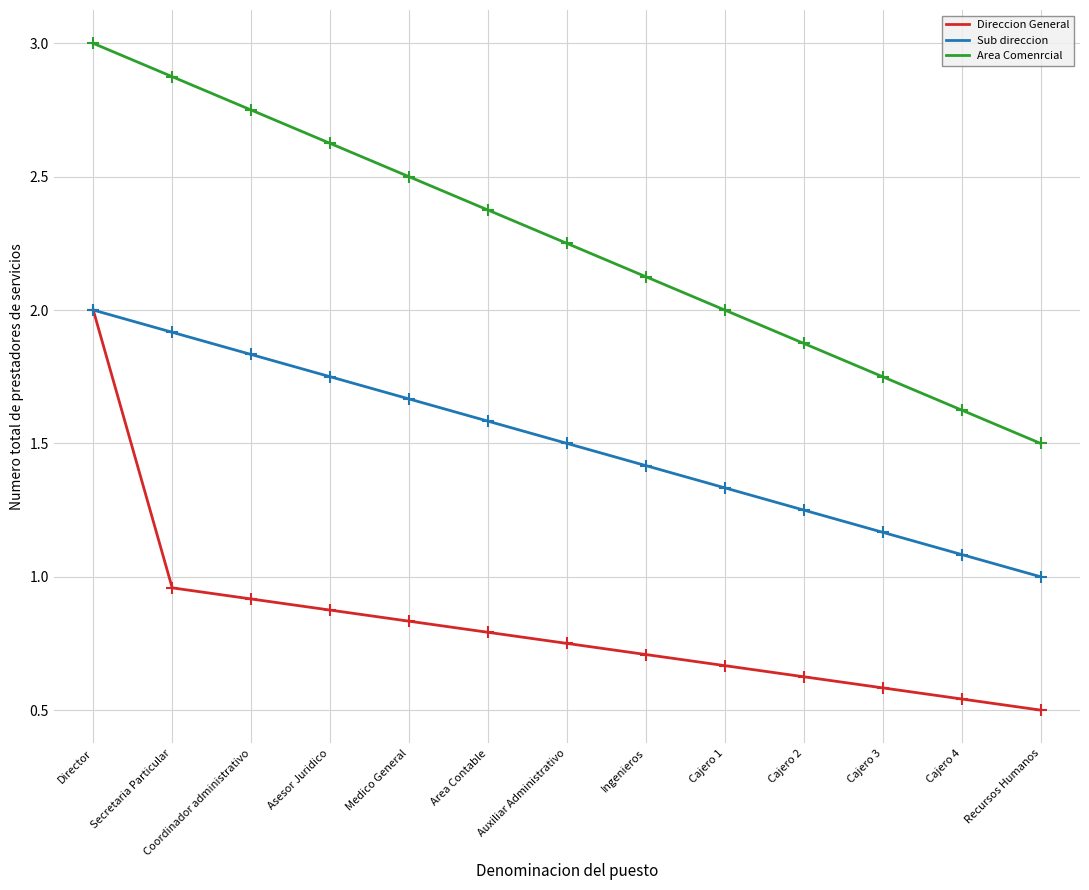

Is the value of Sub direccion at Asesor Juridico greater than the value of Area Comenrcial at Coordinador administrativo?

No